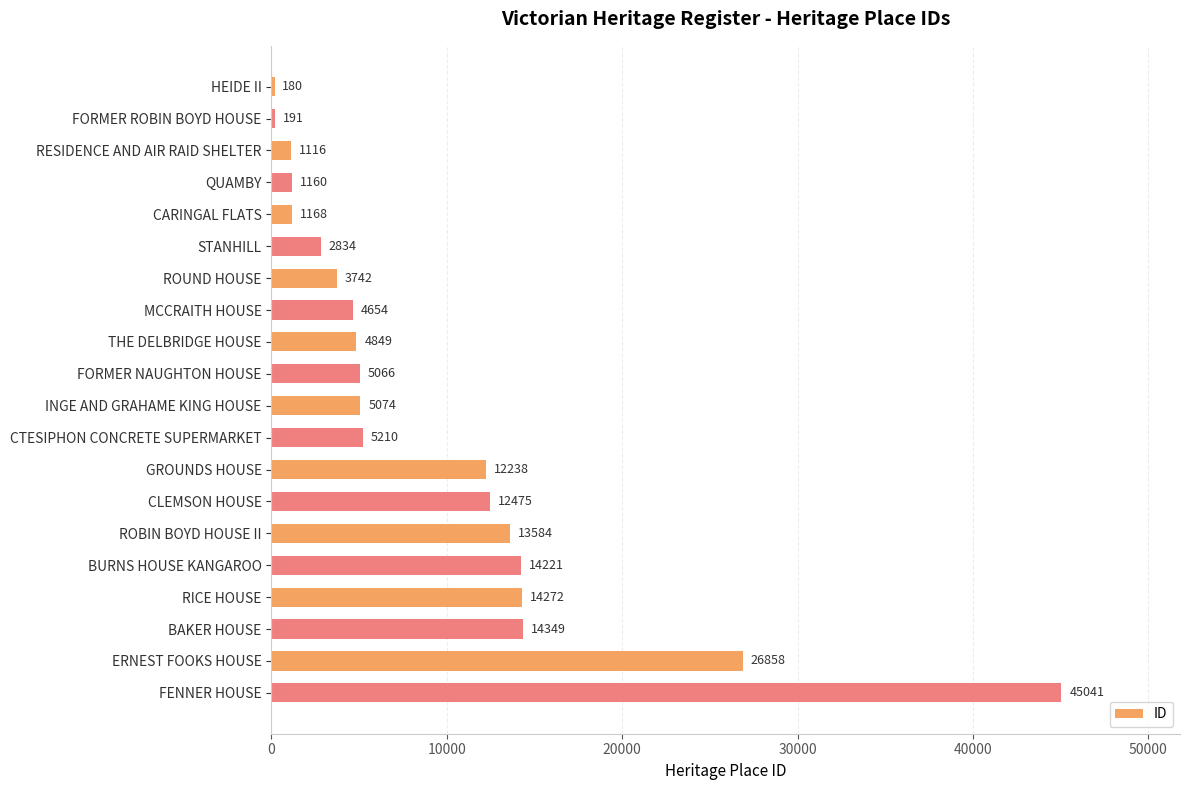

What position from the bottom is CTESIPHON CONCRETE SUPERMARKET?

9